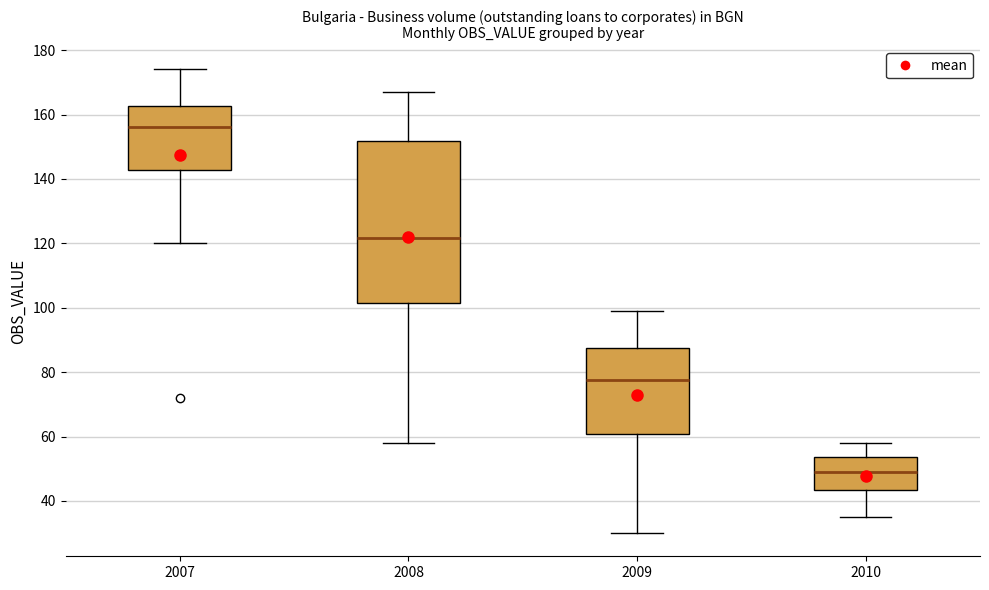

Reading left to right, read every box against the y-axis: the position of its median line, the range the box covers, and the ends of its whiskers. The values are not printed on the chart, so give them approximately, as read against the axis.

2007: median 156, box 142 to 162, whiskers 120 to 174
2008: median 122, box 102 to 152, whiskers 58 to 168
2009: median 78, box 60 to 88, whiskers 30 to 100
2010: median 50, box 44 to 54, whiskers 36 to 58